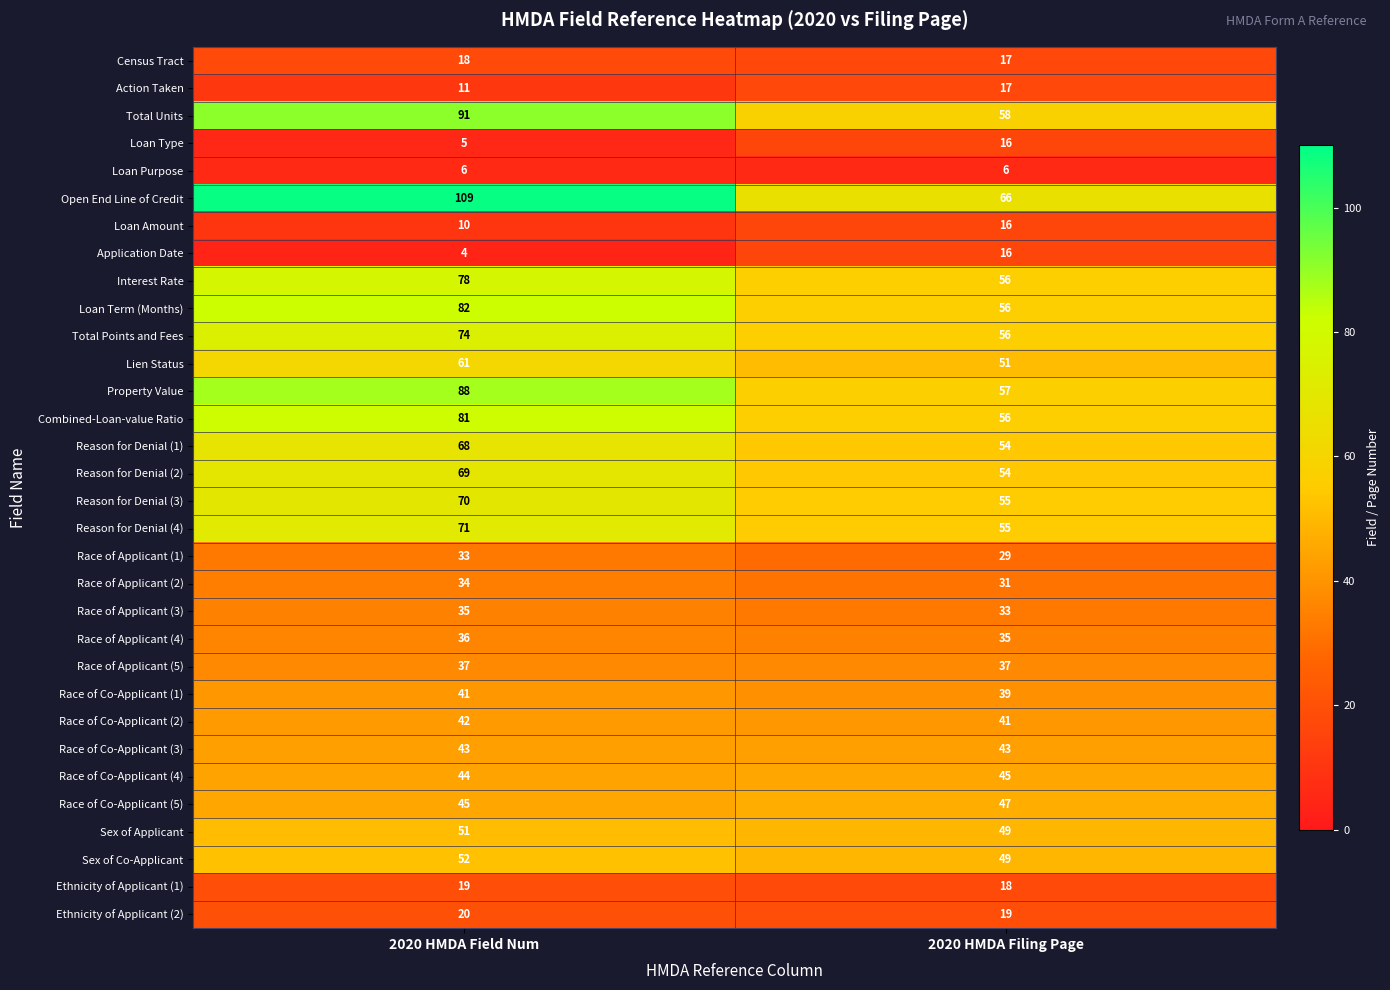

At which category is the sum across all series the highest?

2020 HMDA Field Num